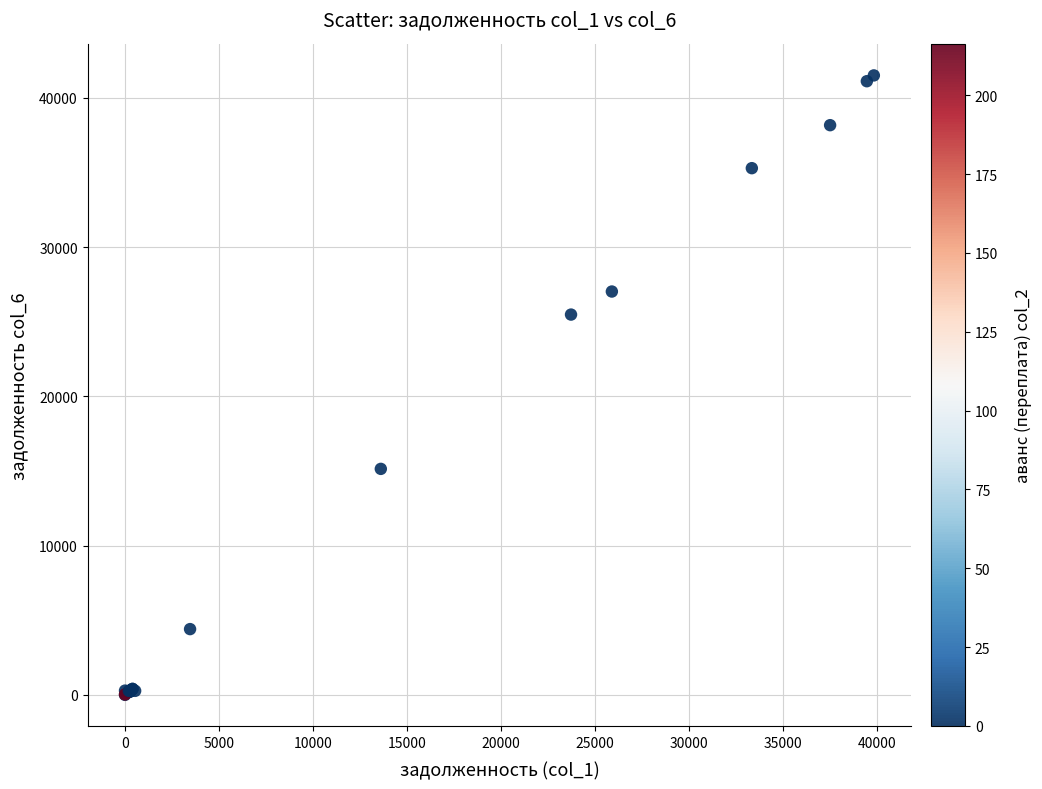

What Y value in the scatter plot is closest to 20750?

25477.9